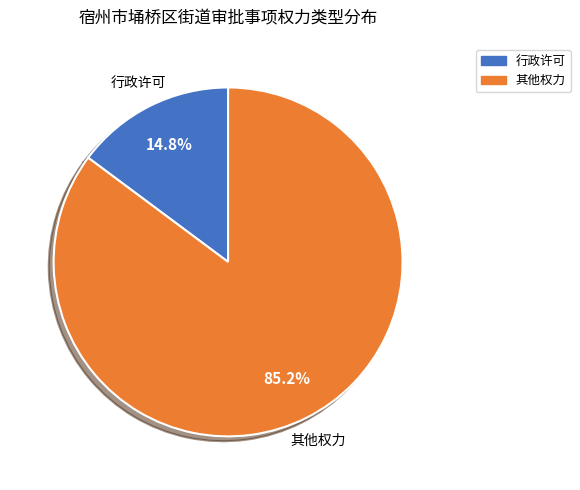

To the nearest percent, what portion does 行政许可 represent?

15%